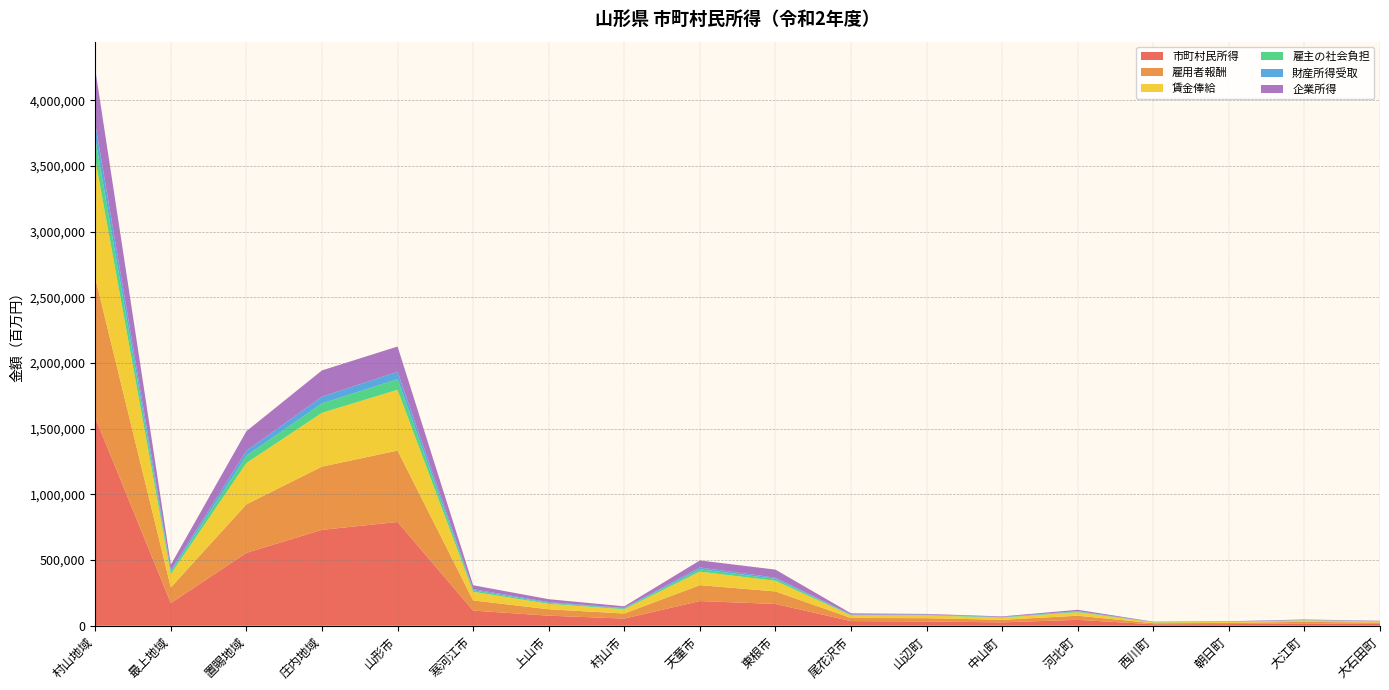

Reading left to right, transcribe all the data shown in this chart.

市町村民所得: 1583051	172572	554758	729792	789778	115188	76559	54474	187793	165730	35283	32270	25745	44814	11384	12642	17488	13905
雇用者報酬: 1062958	118936	369392	481330	543415	77424	48640	38450	120971	95295	23525	25268	19447	31543	7856	8804	12426	9894
賃金俸給: 904862	101246	314451	409741	462592	65909	41405	32731	102979	81121	20026	21510	16555	26852	6688	7494	10578	8423
雇主の社会負担: 158096	17690	54940	71589	80823	11515	7234	5719	17992	14173	3499	3758	2892	4691	1168	1309	1848	1472
財産所得受取: 112055	12575	37879	51150	55880	8215	5734	4031	13552	9939	2682	2457	1977	3305	830	1031	1286	1137
企業所得: 412771	41691	149339	199872	192827	29886	22440	12197	53765	60870	9207	4661	4419	10109	2748	2857	3841	2943